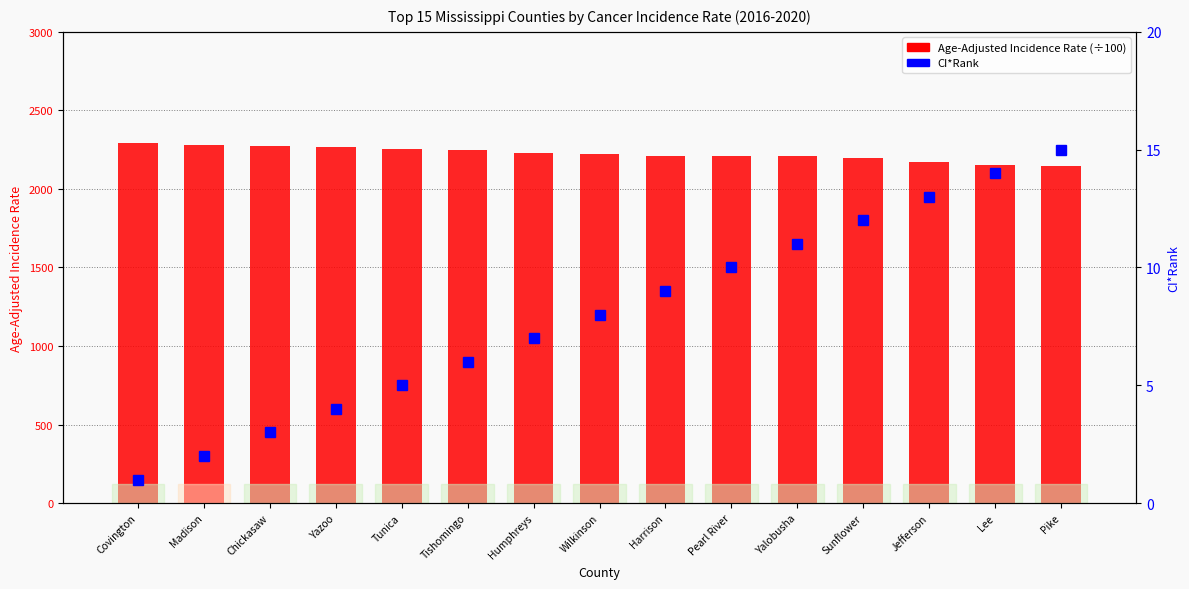

True or false: Age-Adjusted Incidence Rate (÷100) has a value of 21.5 at Pike.

True